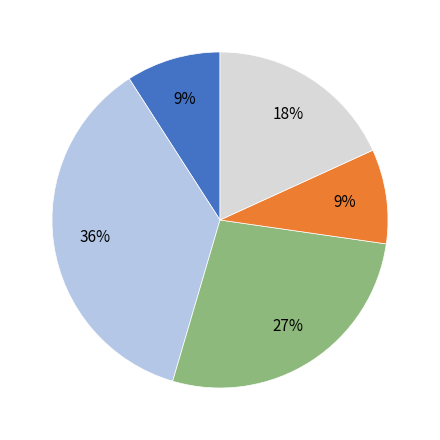

Is there a majority slice in this chart?

No